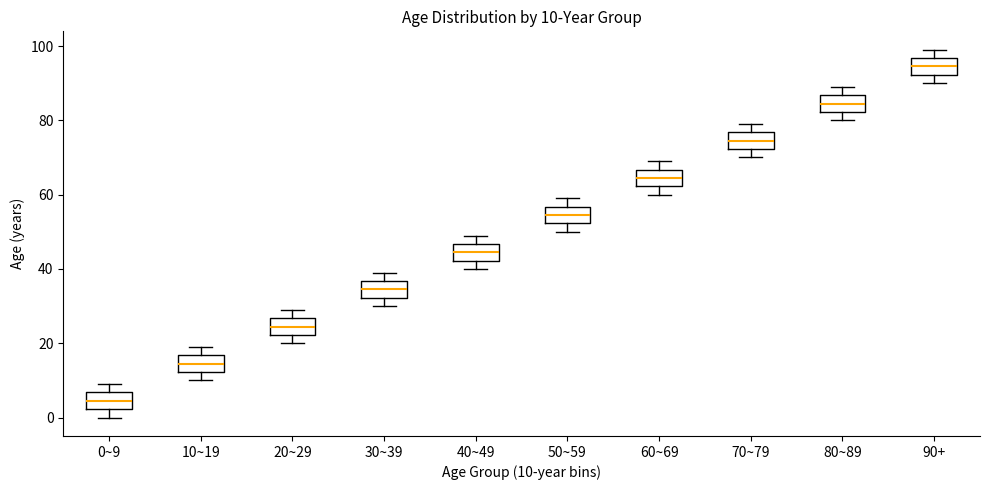

Which box's median line is the lowest?

0~9